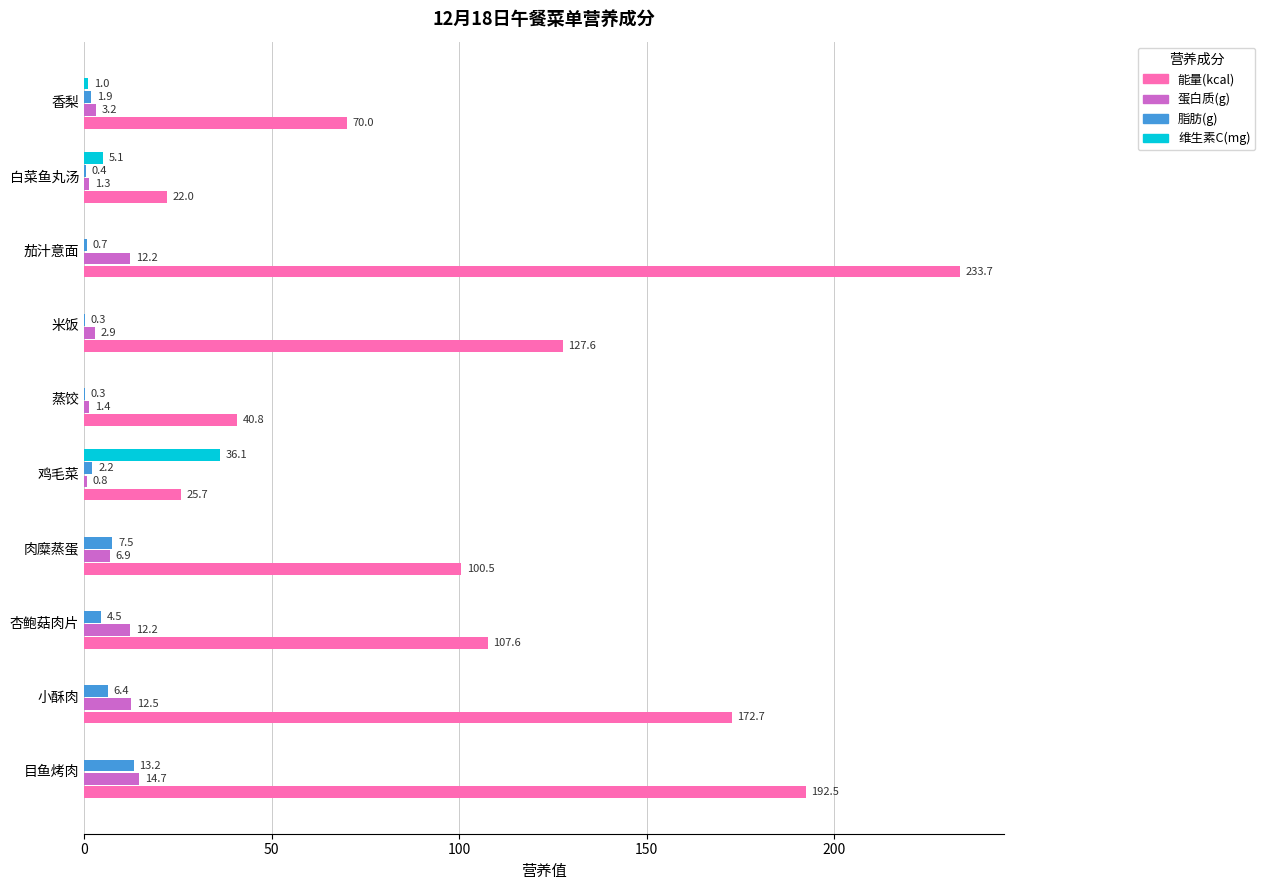

Is the value of 脂肪(g) at 香梨 greater than the value of 维生素C(mg) at 米饭?

Yes